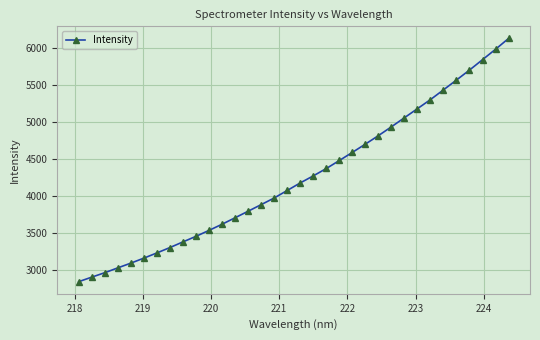

What is the difference between the maximum and minimum values?

3293.8